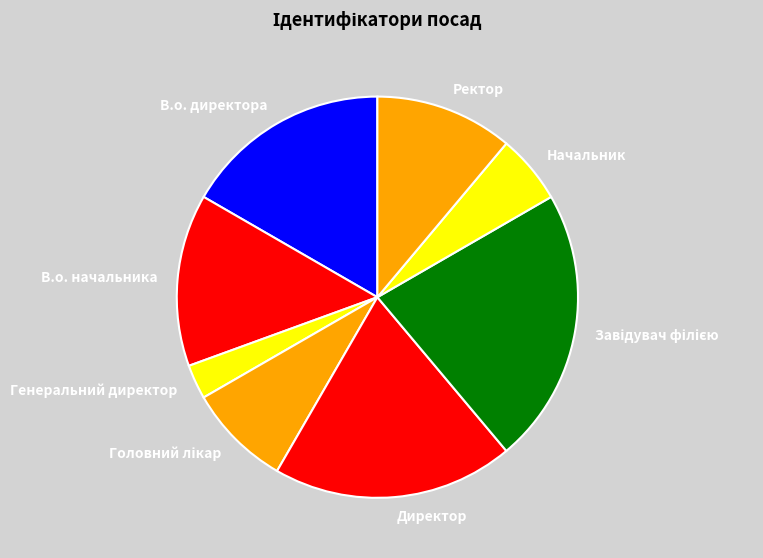

Combined, do В.о. начальника and Директор account for over 50%?

No